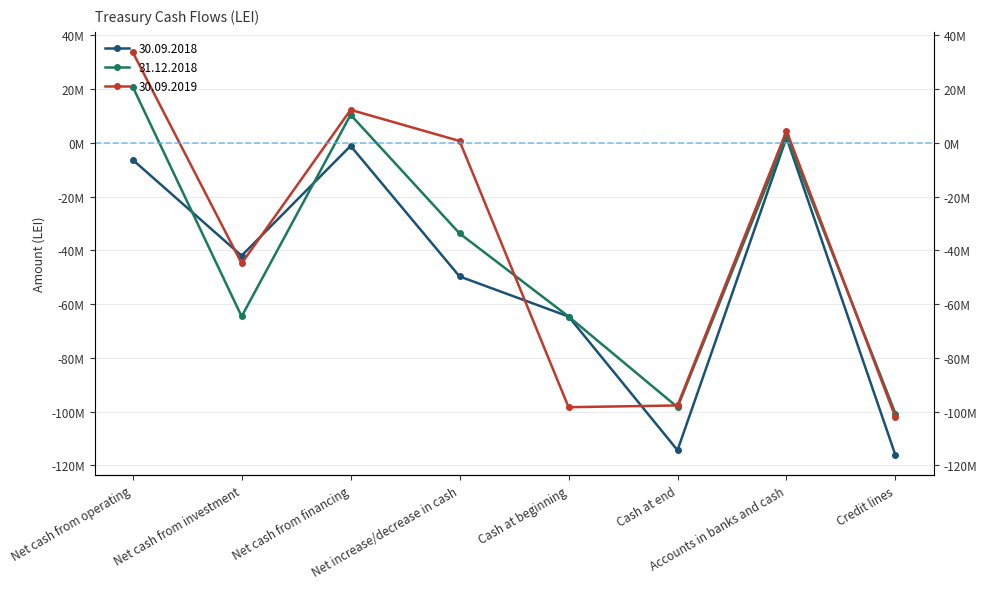

List the series in order of their peak value, highest first.

30.09.2019, 31.12.2018, 30.09.2018